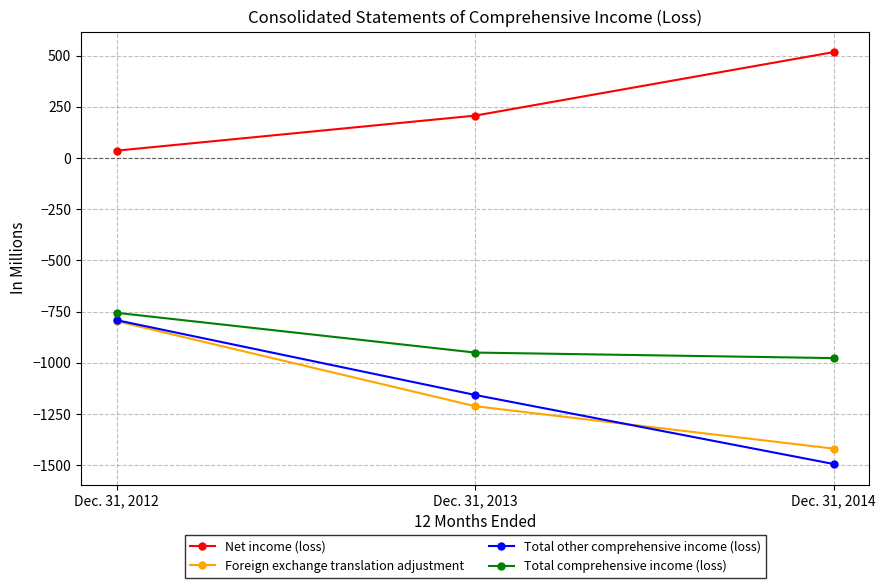

Reading left to right, list all the values displayed in this chart.

Net income (loss): 36	207	517
Foreign exchange translation adjustment: -797	-1212	-1419
Total other comprehensive income (loss): -792	-1157	-1494
Total comprehensive income (loss): -756	-950	-977